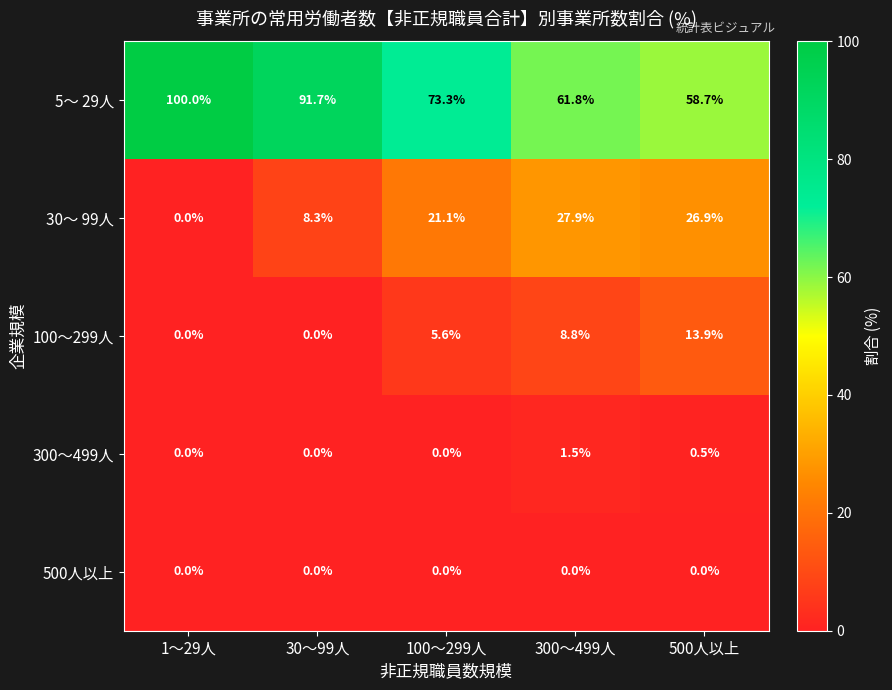

At how many categories does at least one series exceed 90?

2